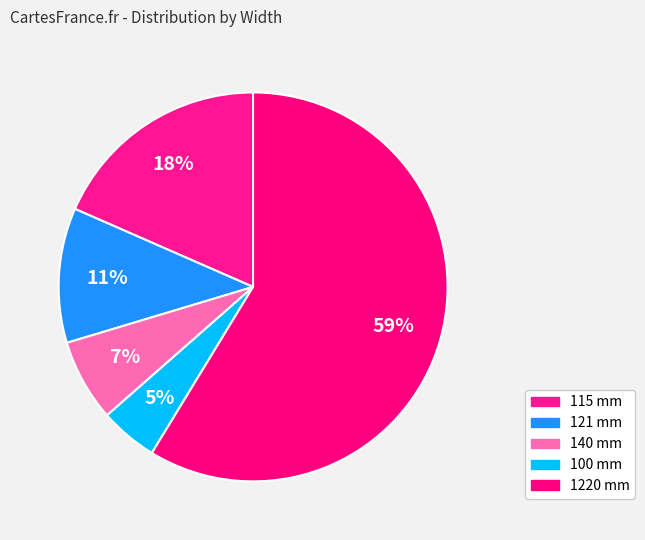

Is it true that 140 mm is 7% of the pie?

True